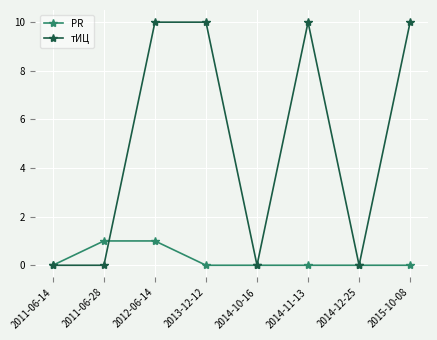

Is this an area chart (filled region under the line)?

No